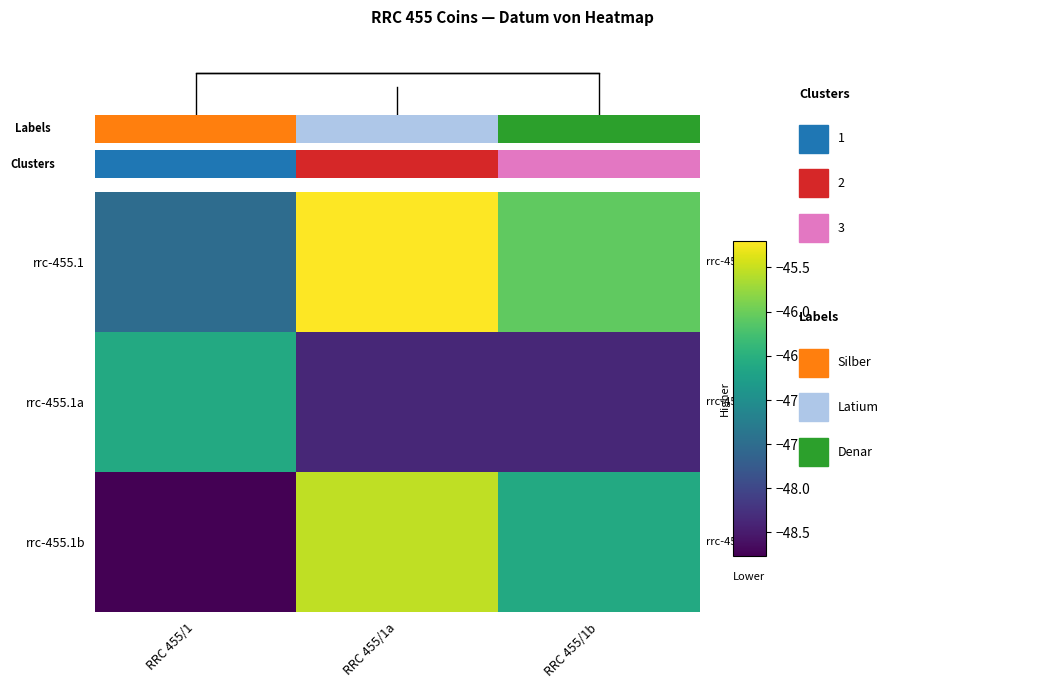

Which has a higher value, RRC 455/1a or RRC 455/1?

RRC 455/1a